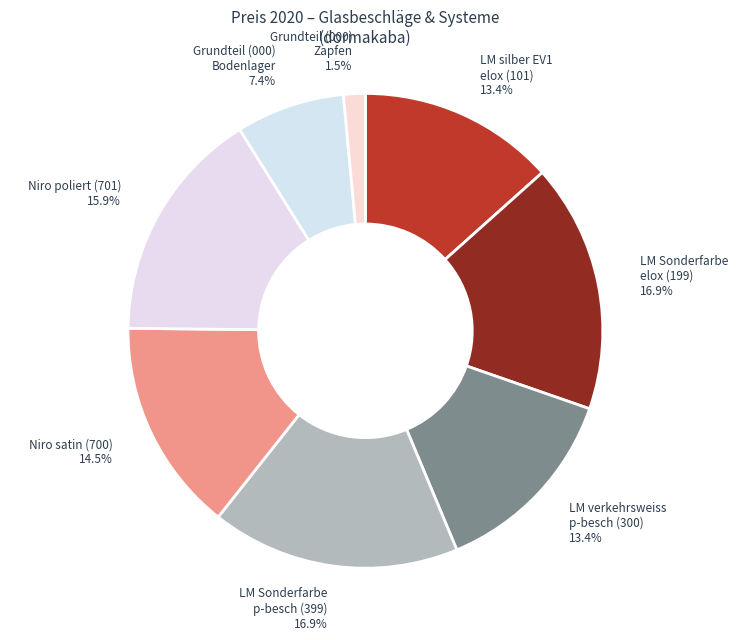

What percentage is the LM Sonderfarbe elox (199) slice, to the nearest percent?

17%